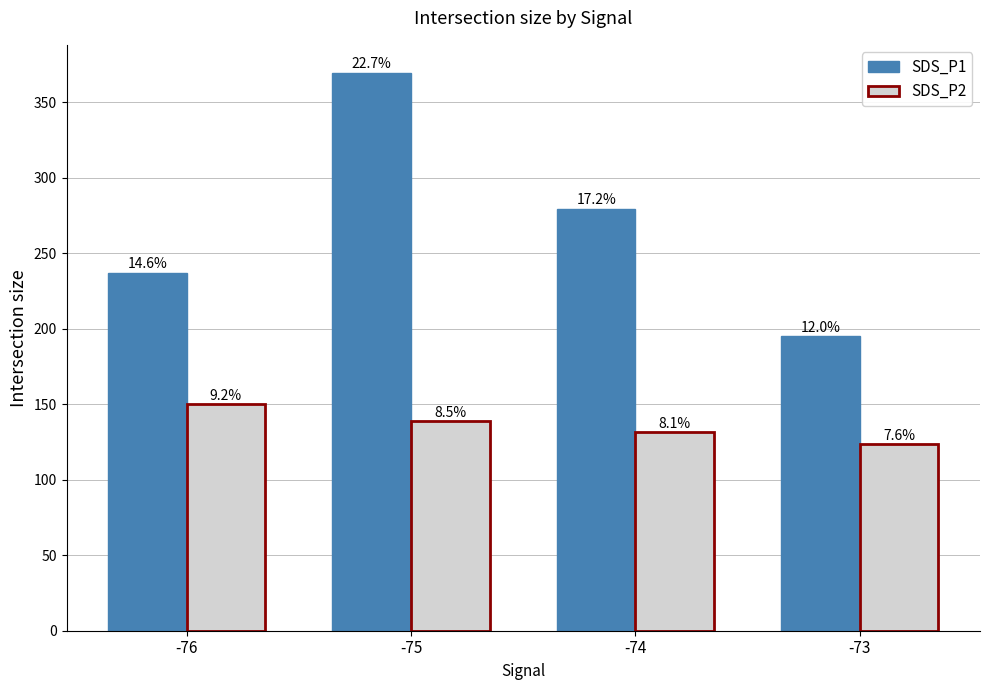

Is the value of SDS_P1 at -74 greater than the value of SDS_P2 at -76?

Yes